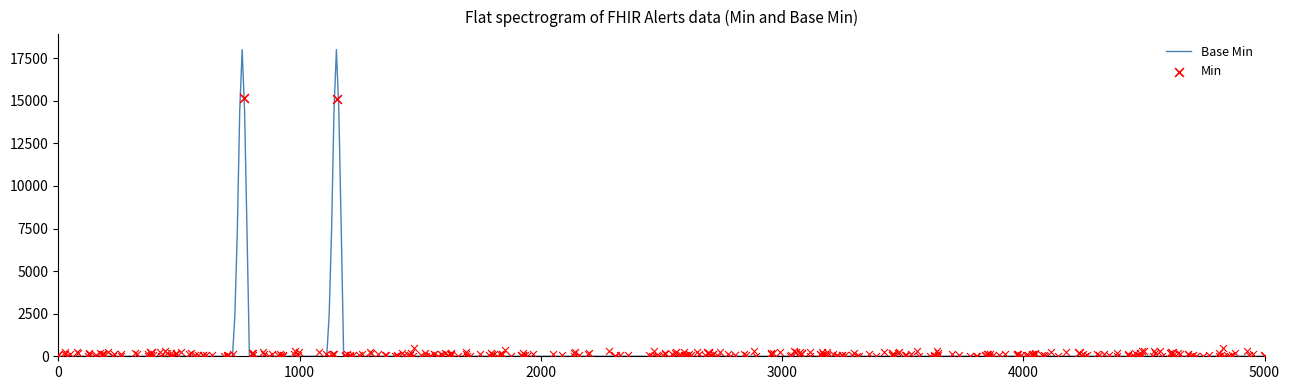

What is the maximum value for Base Min?

18000.0